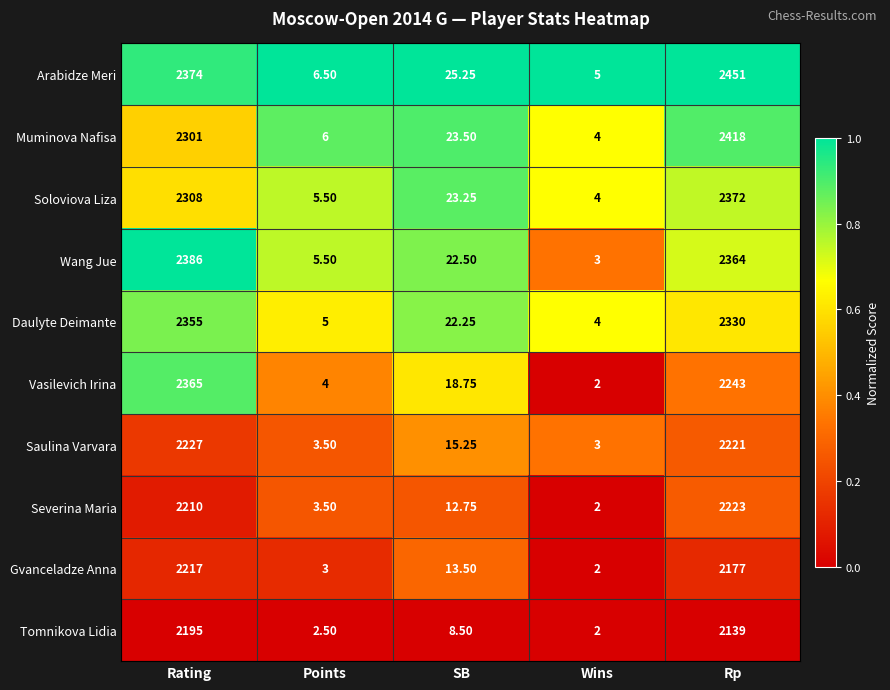

Rank the series by their maximum value, from lowest to highest.

Tomnikova Lidia, Gvanceladze Anna, Severina Maria, Saulina Varvara, Daulyte Deimante, Vasilevich Irina, Soloviova Liza, Wang Jue, Muminova Nafisa, Arabidze Meri